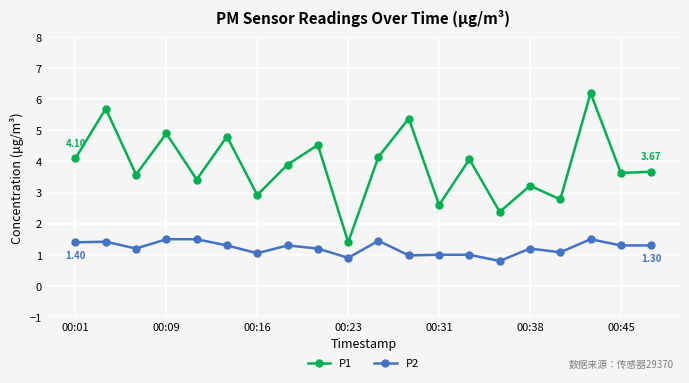

True or false: P2 and P1 intersect in this chart.

False